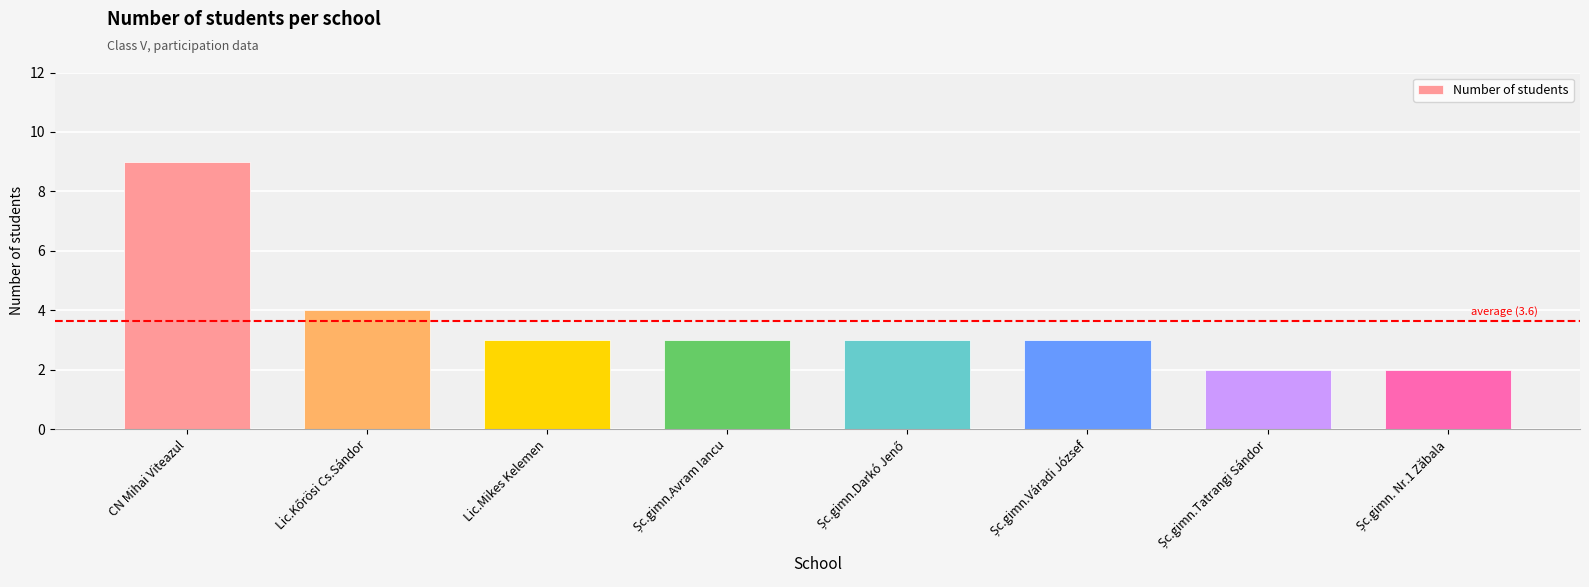

What is the label of the 3rd bar from the left?

Lic.Mikes Kelemen